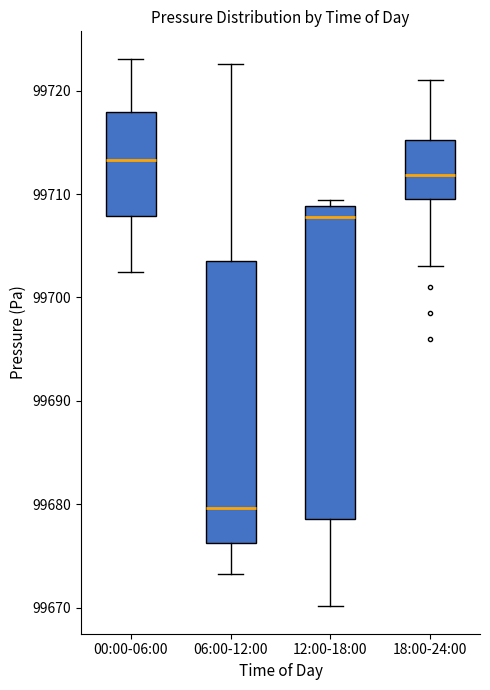

Where is the upper edge of the box for 12:00-18:00 on the y-axis? The values are not printed on the chart, so give them approximately, as read against the axis.

99709